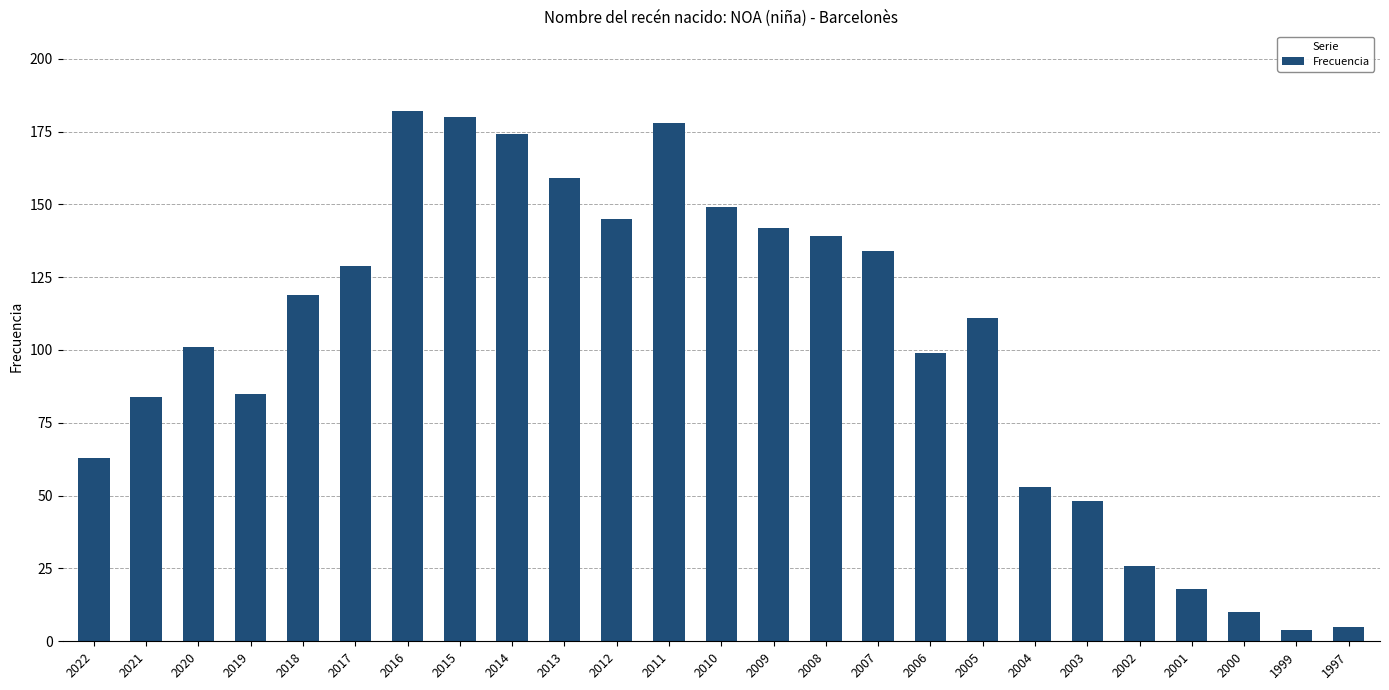

Does the chart contain stacked bars?

No